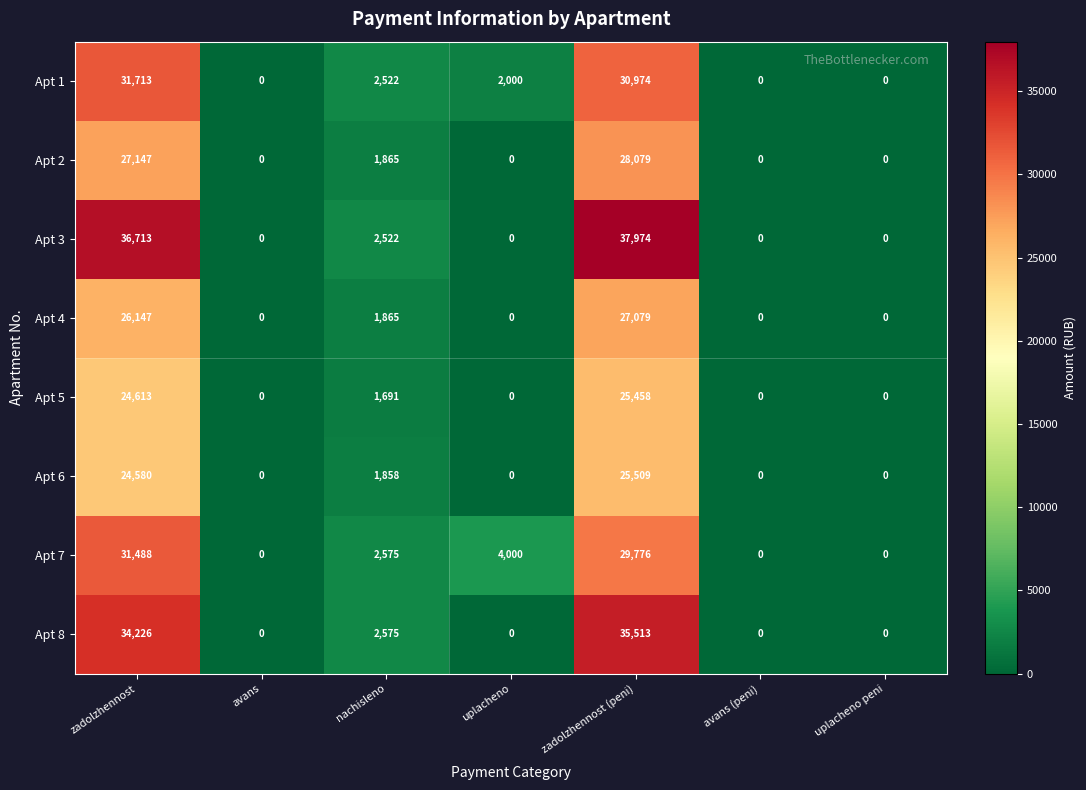

What is the difference between the second highest and minimum values in the Apt 5 series?

24613